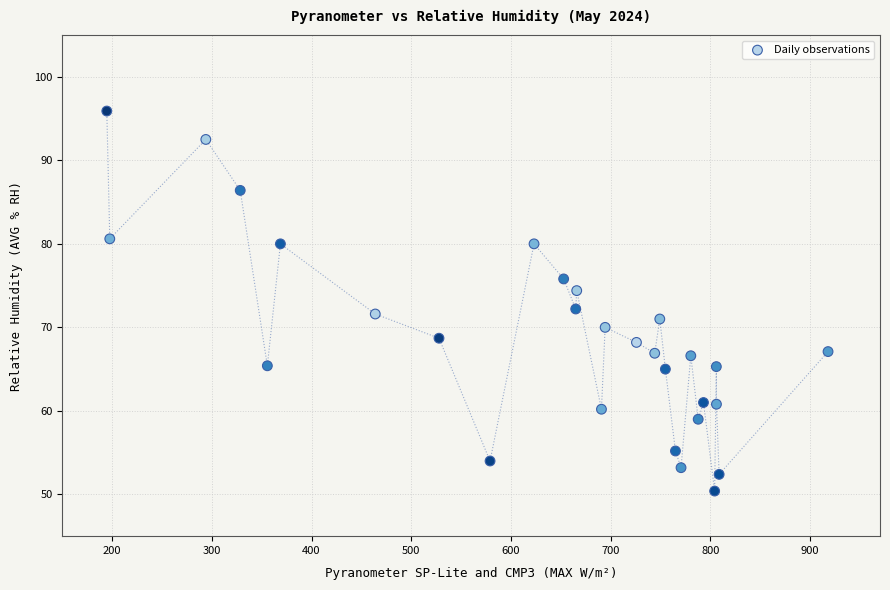

What is the range of X values (max minus min)?

723.2